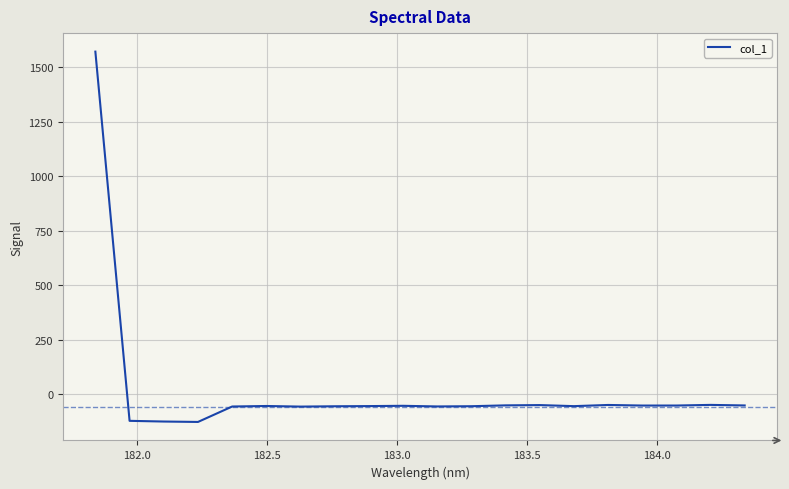

What is the minimum value shown in the chart?

-126.0